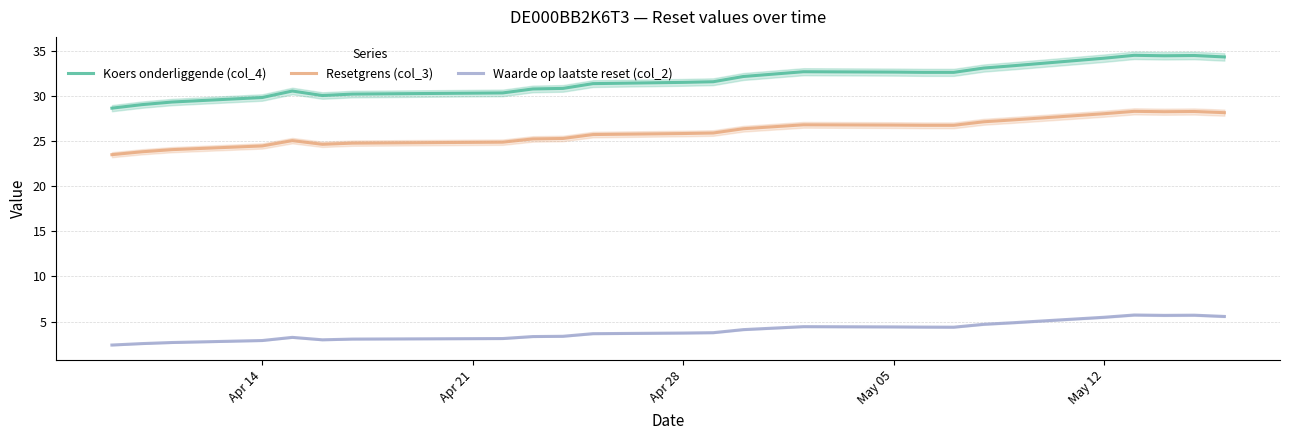

List the series in order of their peak value, lowest first.

Waarde op laatste reset (col_2), Resetgrens (col_3), Koers onderliggende (col_4)